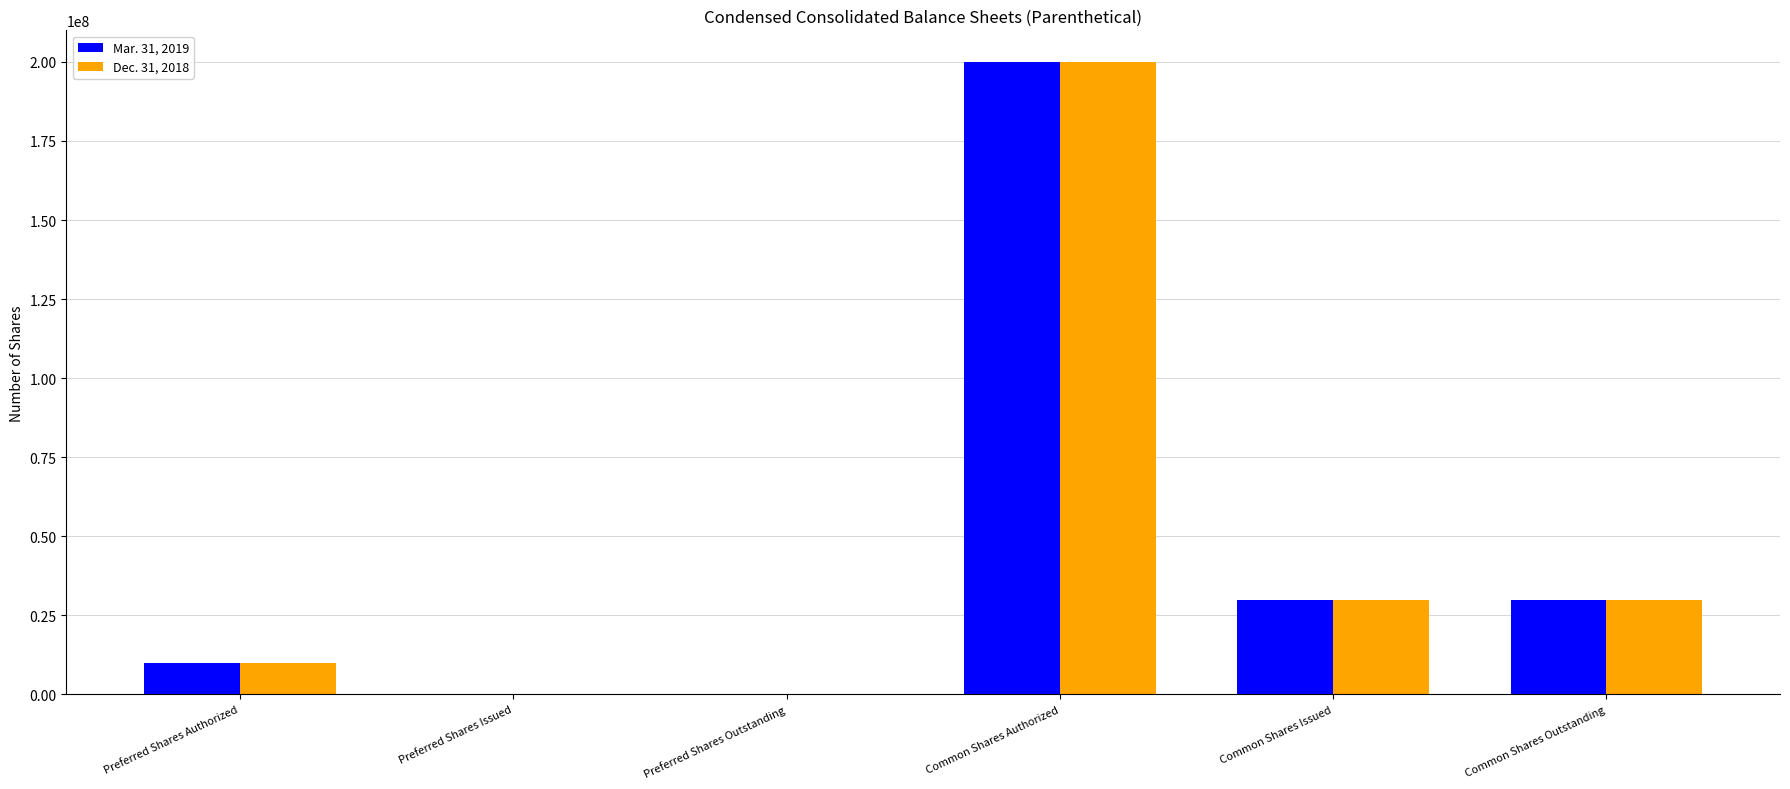

At which category does the chart reach its peak across all series?

Common Shares Authorized